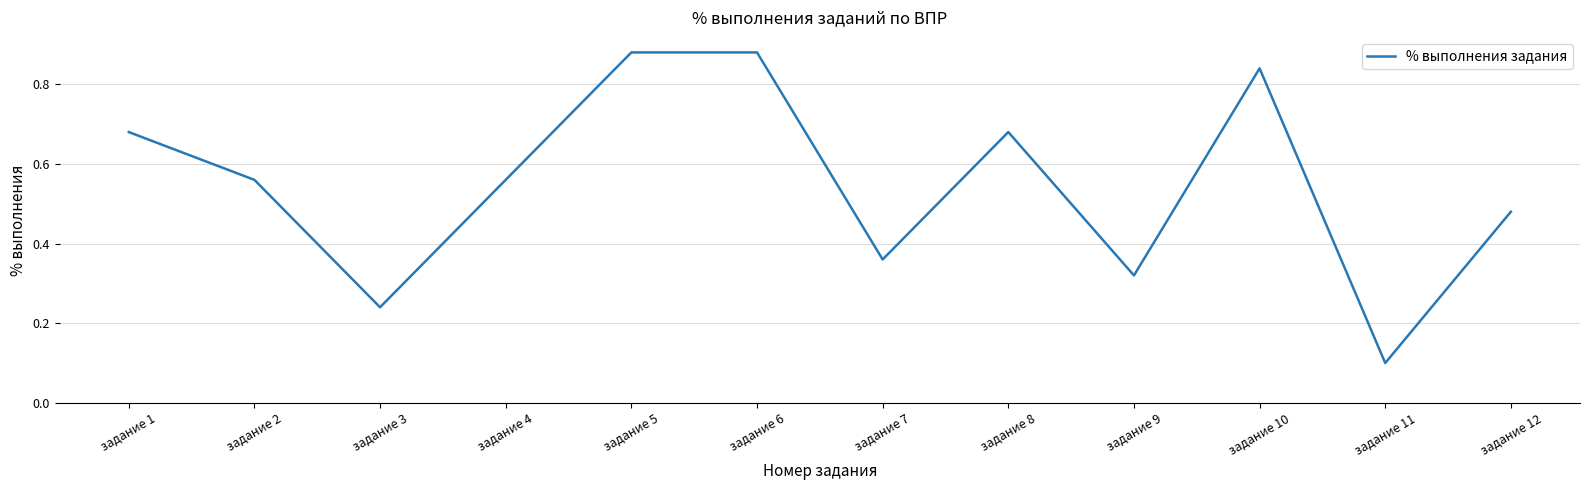

Which label corresponds to the smallest value in the chart?

задание 11